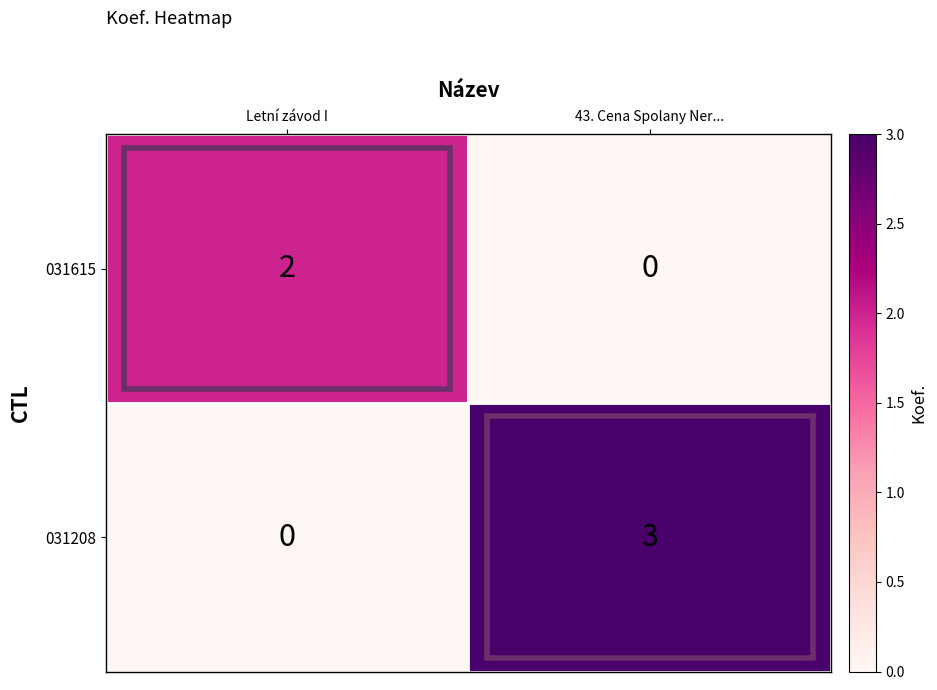

Rank the series by their maximum value, from lowest to highest.

031615, 031208